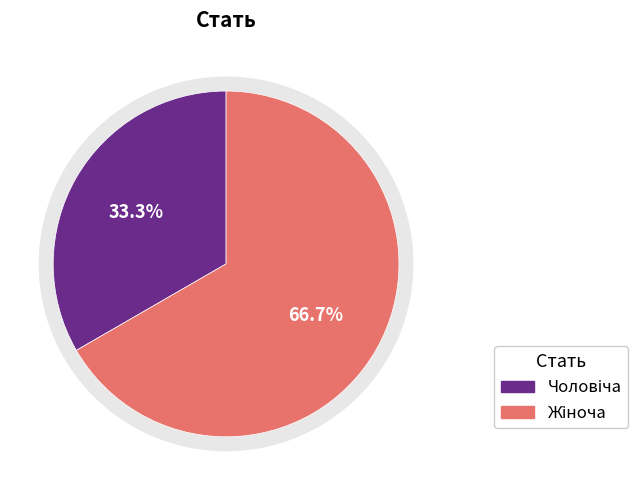

What is the smallest slice in the pie chart?

Чоловіча